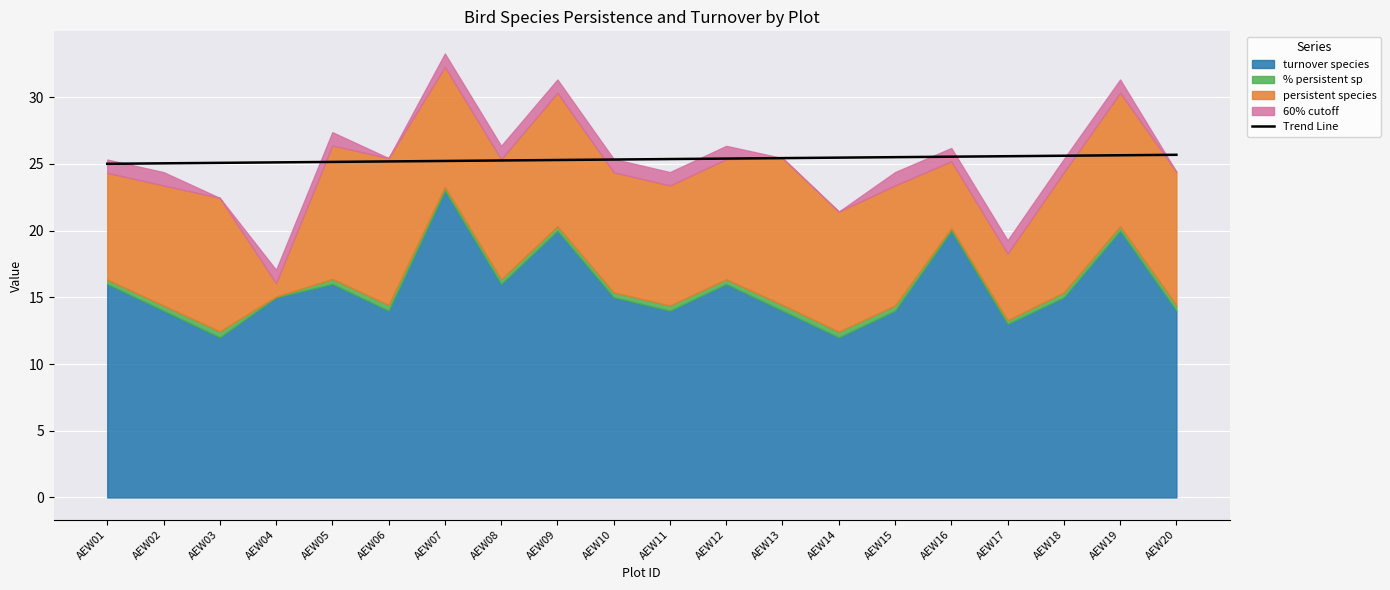

What is the sum of all values?

507.0